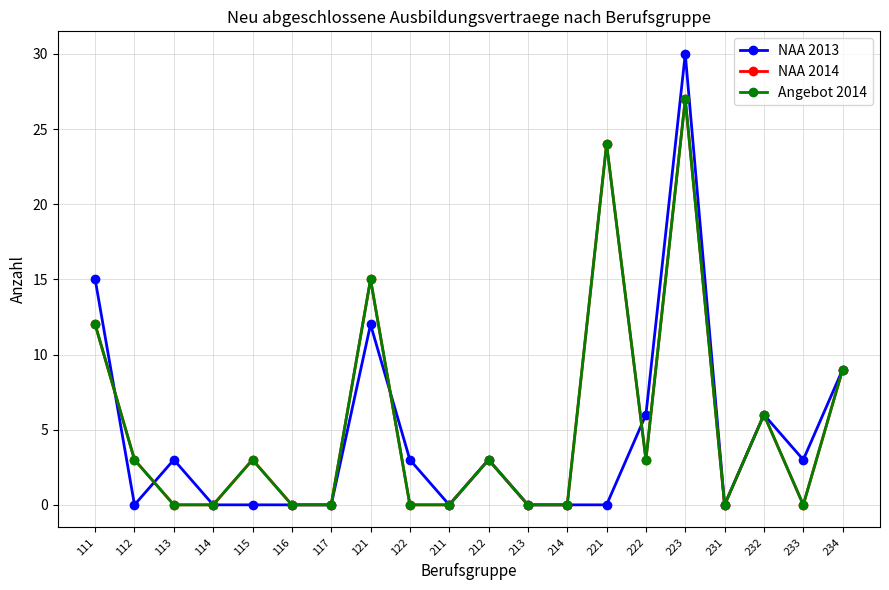

Between 112 and 221, which series saw the biggest shift?

NAA 2014